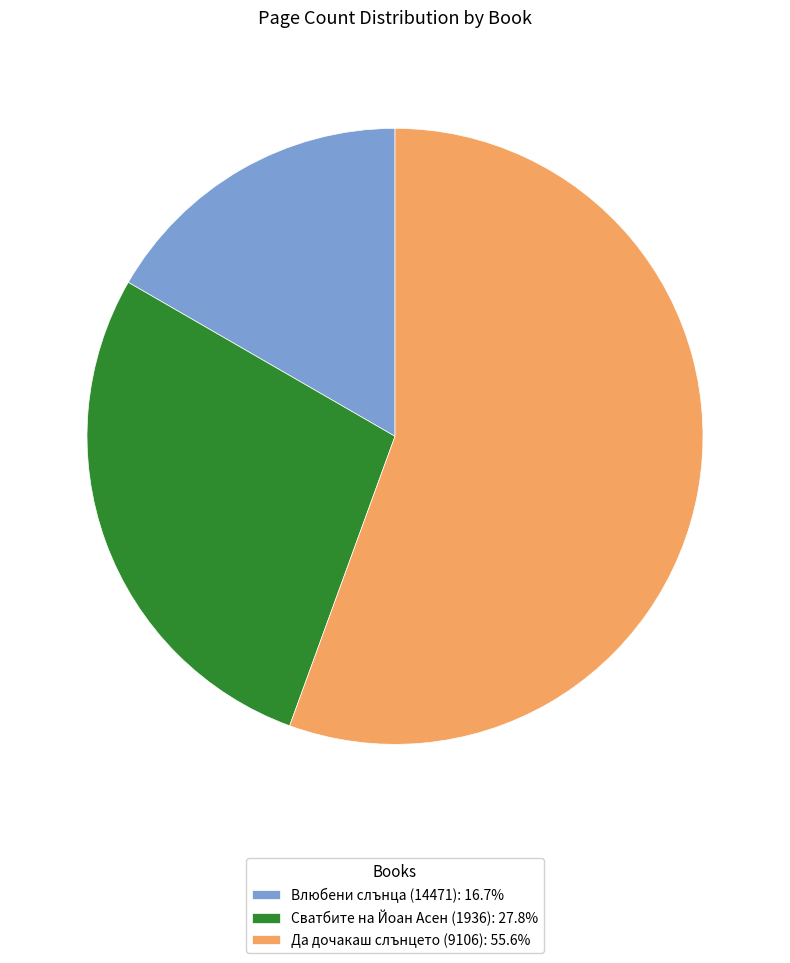

Is it true that Да дочакаш слънцето (9106) is 56% of the pie?

True